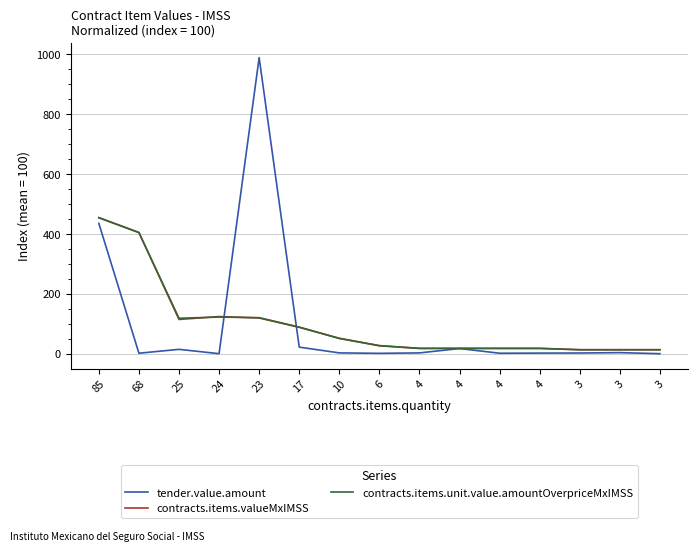

Reading left to right, what are all the values shown in this chart?

tender.value.amount: 85=435.6	68=1.9	25=14.8	24=0.4	23=989.2	17=22.2	10=3.0	6=1.5	4=2.9	4=17.5	4=1.8	4=2.3	3=2.6	3=3.9	3=0.3
contracts.items.valueMxIMSS: 85=454.9	68=405.3	25=114.7	24=124.3	23=119.6	17=88.4	10=51.8	6=27.3	4=18.2	4=18.2	4=18.2	4=18.2	3=13.6	3=13.6	3=13.6
contracts.items.unit.value.amountOverpriceMxIMSS: 85=454.3	68=404.8	25=118.6	24=122.7	23=120.6	17=89.2	10=51.1	6=26.8	4=17.9	4=17.9	4=17.9	4=17.9	3=13.4	3=13.4	3=13.4